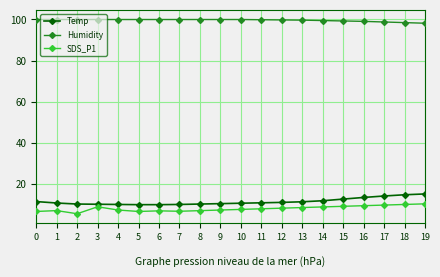

What is the lowest value of the SDS_P1 series?

5.7